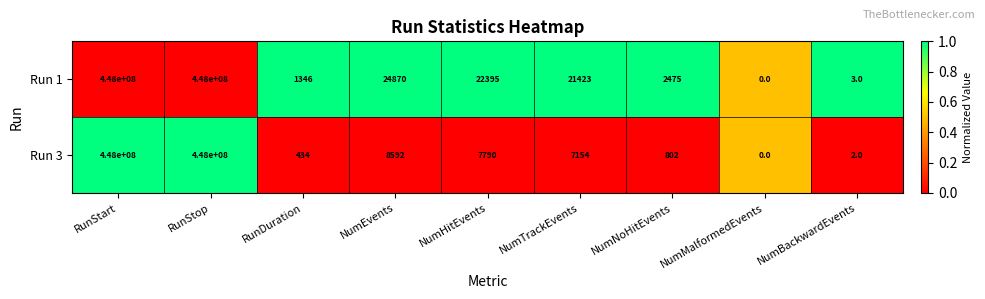

What is the difference between the highest and lowest values at NumTrackEvents?

14269